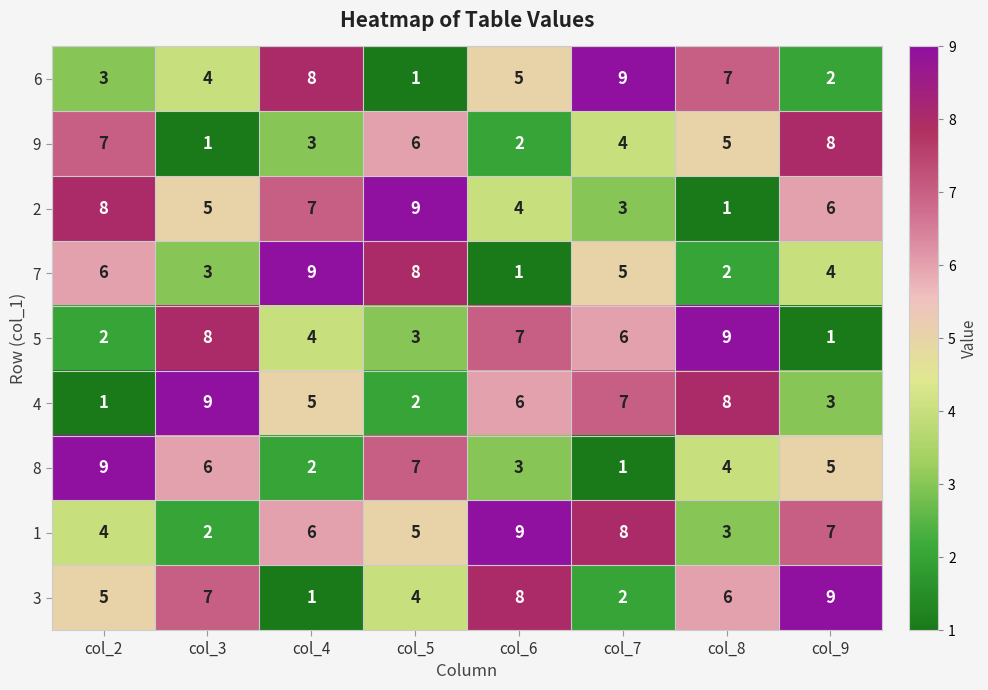

What is the spread (max minus min) of values at col_3?

8